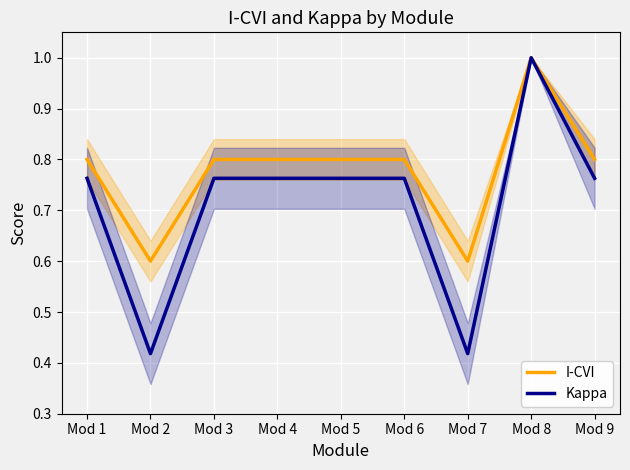

What is the approximate value of Kappa at Mod 7?

0.4